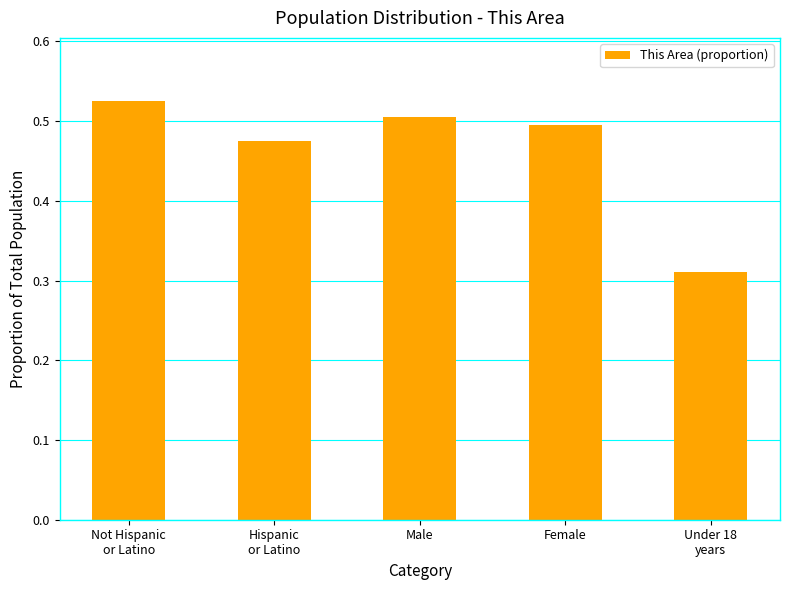

What is the sum of the values at Male and Not Hispanic
or Latino?

1.0